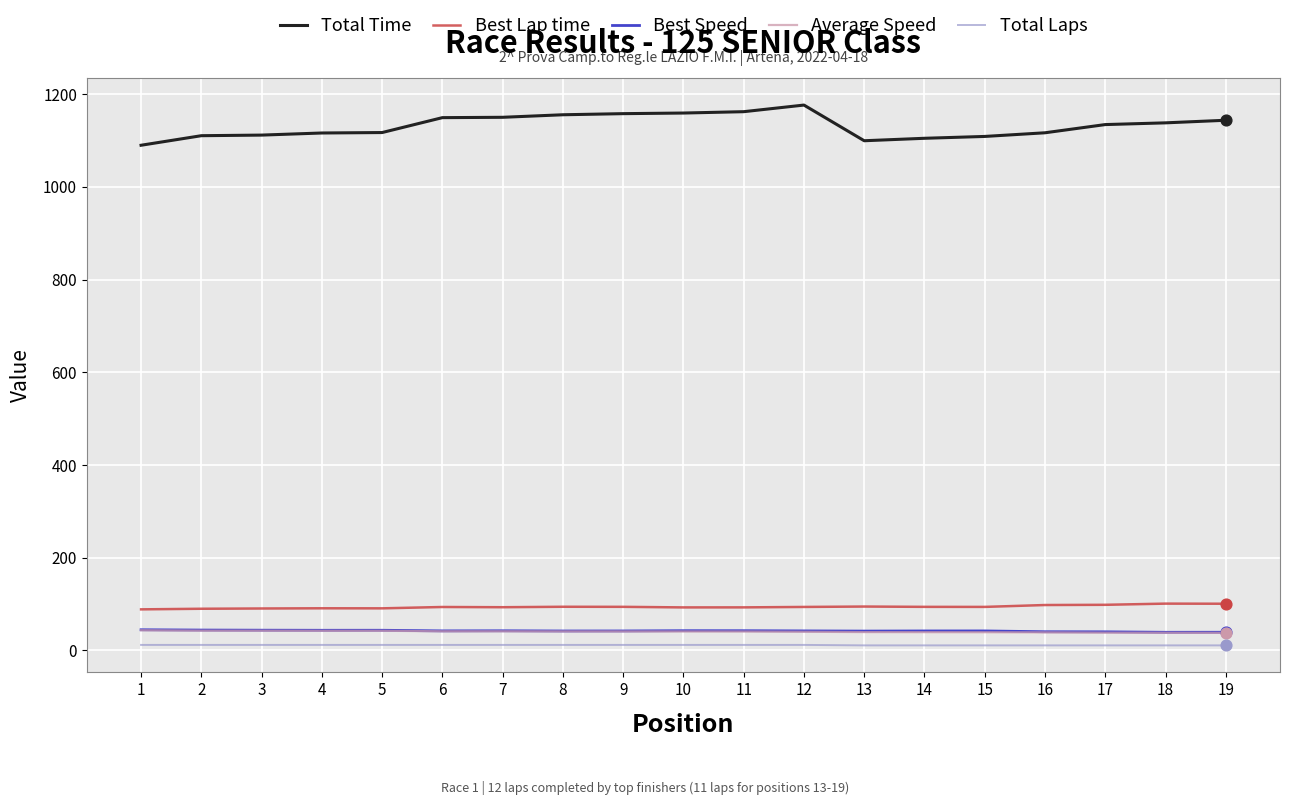

Is the value of Total Time at 5 greater than the value of Best Speed at 6?

Yes